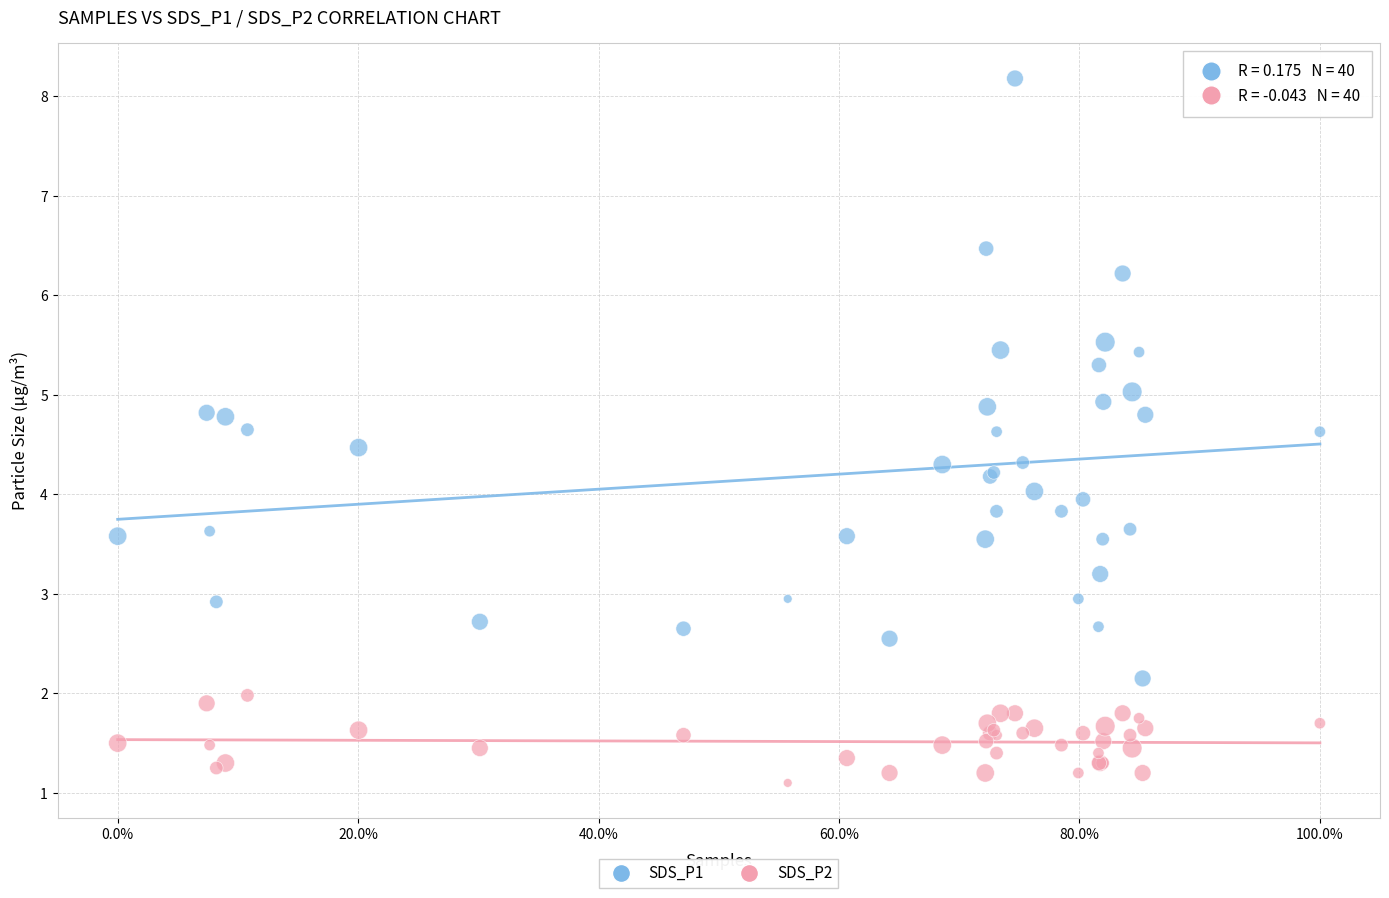

Which series has the largest Y range (max minus min)?

SDS_P1